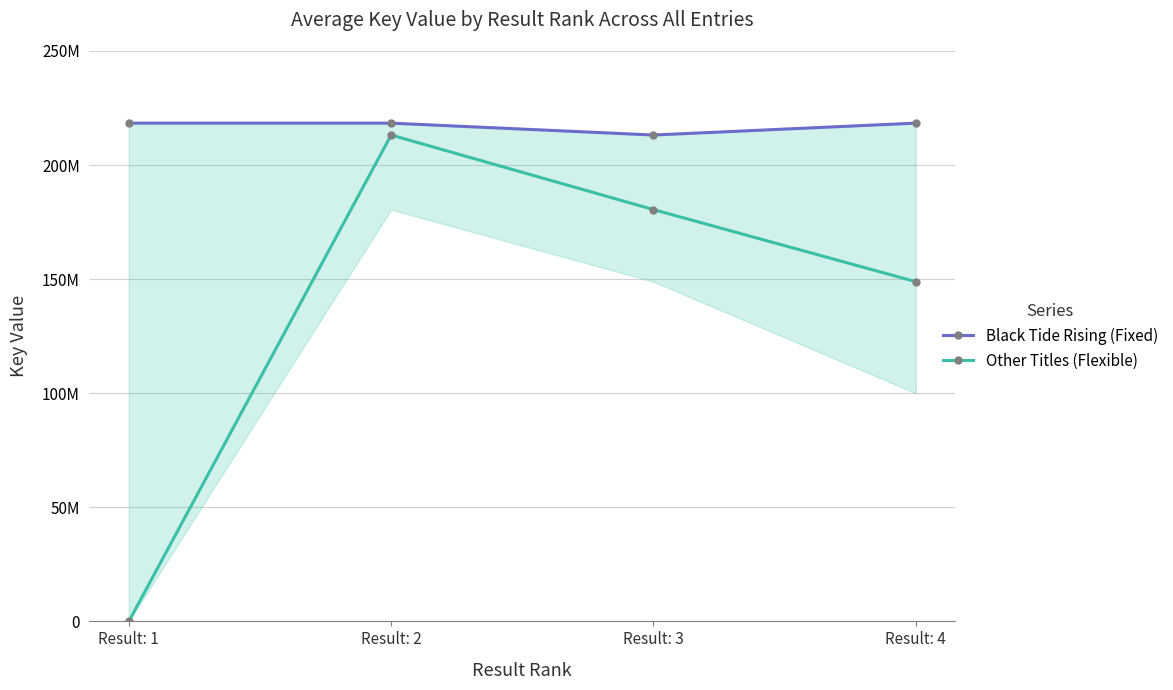

True or false: Black Tide Rising (Fixed) has more than 1 interior local peaks.

False